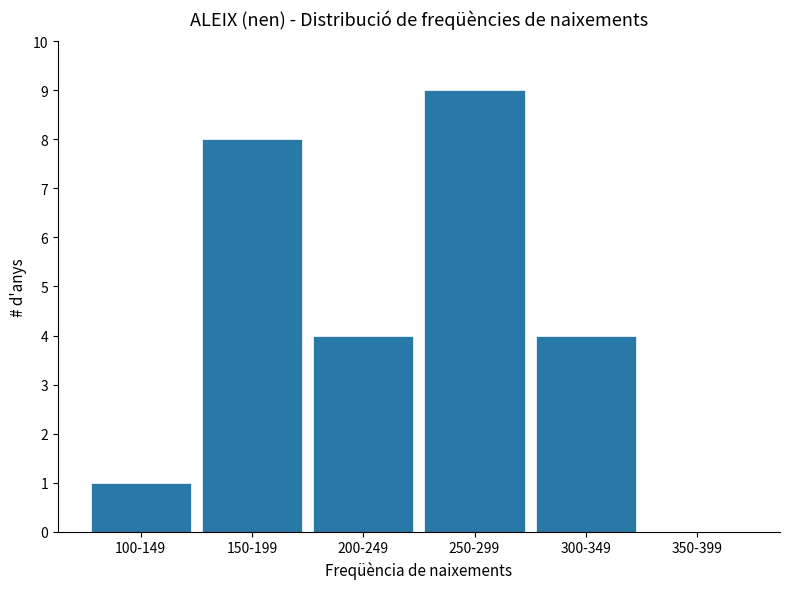

Reading right to left, extract all data points from this chart.

350-399=0	300-349=4	250-299=9	200-249=4	150-199=8	100-149=1